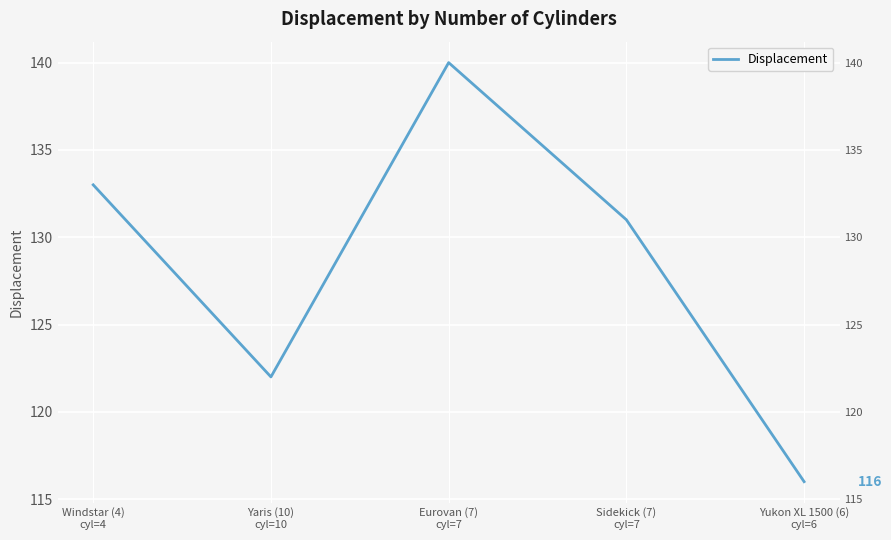

Reading left to right, what are all the values shown in this chart?

133	122	140	131	116